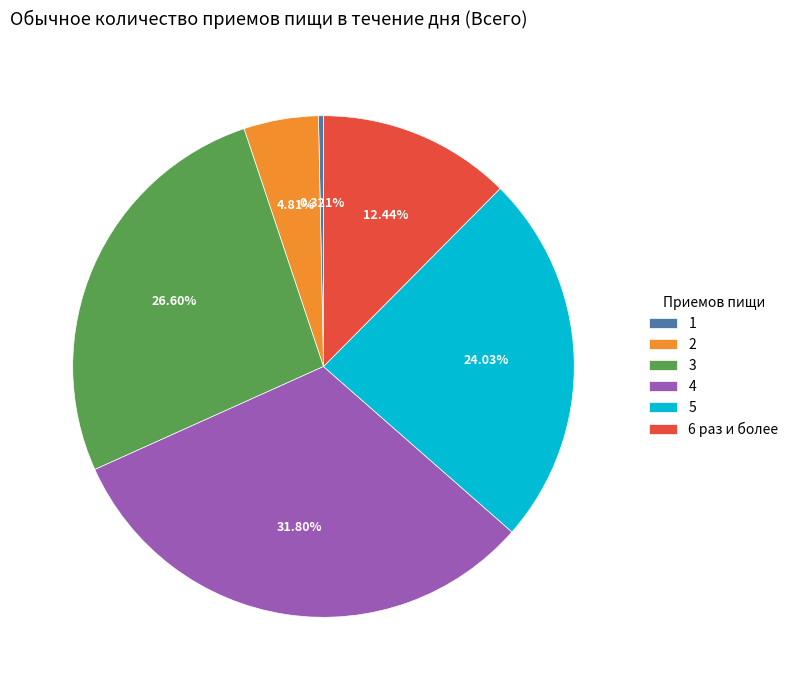

How many slices are in this pie chart?

6